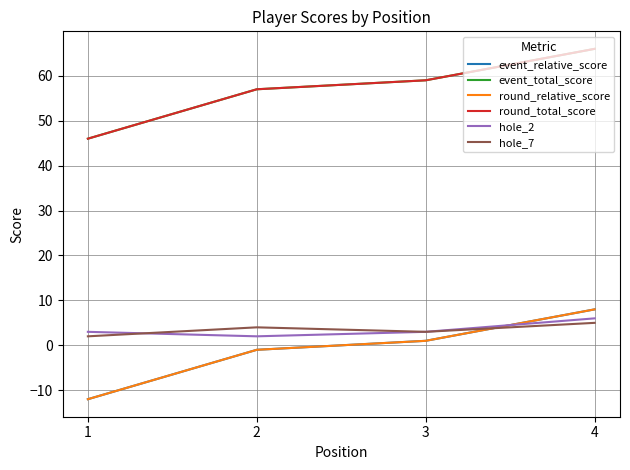

Does the chart have visible grid lines?

Yes